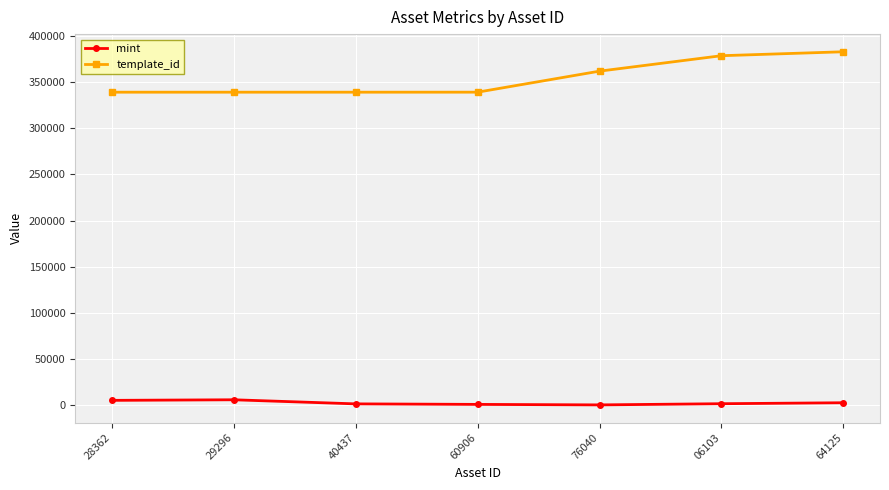

What is the difference between the maximum and second lowest values in the mint series?

5010